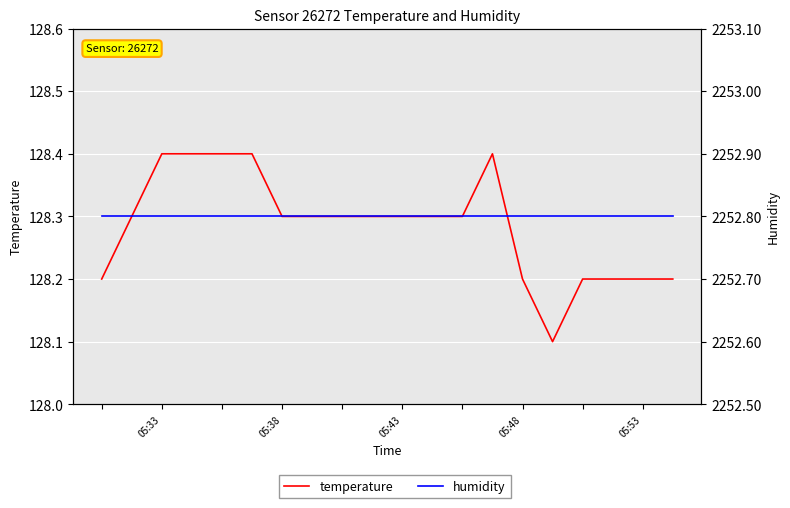

What is the difference between the maximum and minimum values in the temperature series?

0.3